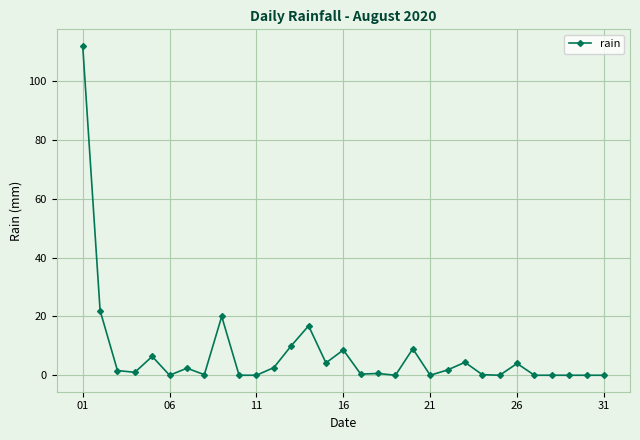

What is the greatest value displayed?

112.0